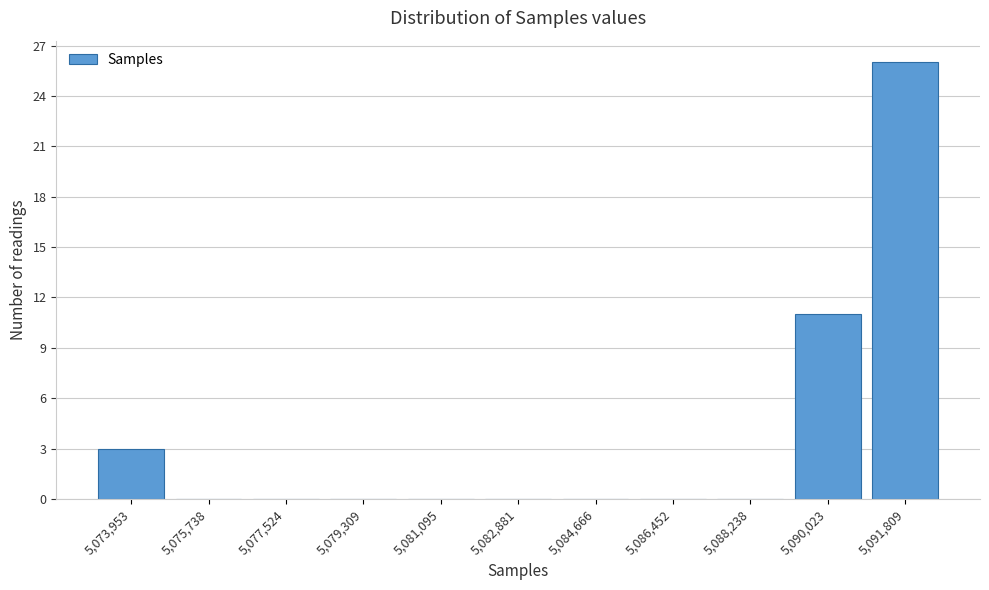

Reading left to right, transcribe all the data shown in this chart.

5,073,953=3	5,075,738=0	5,077,524=0	5,079,309=0	5,081,095=0	5,082,881=0	5,084,666=0	5,086,452=0	5,088,238=0	5,090,023=11	5,091,809=26